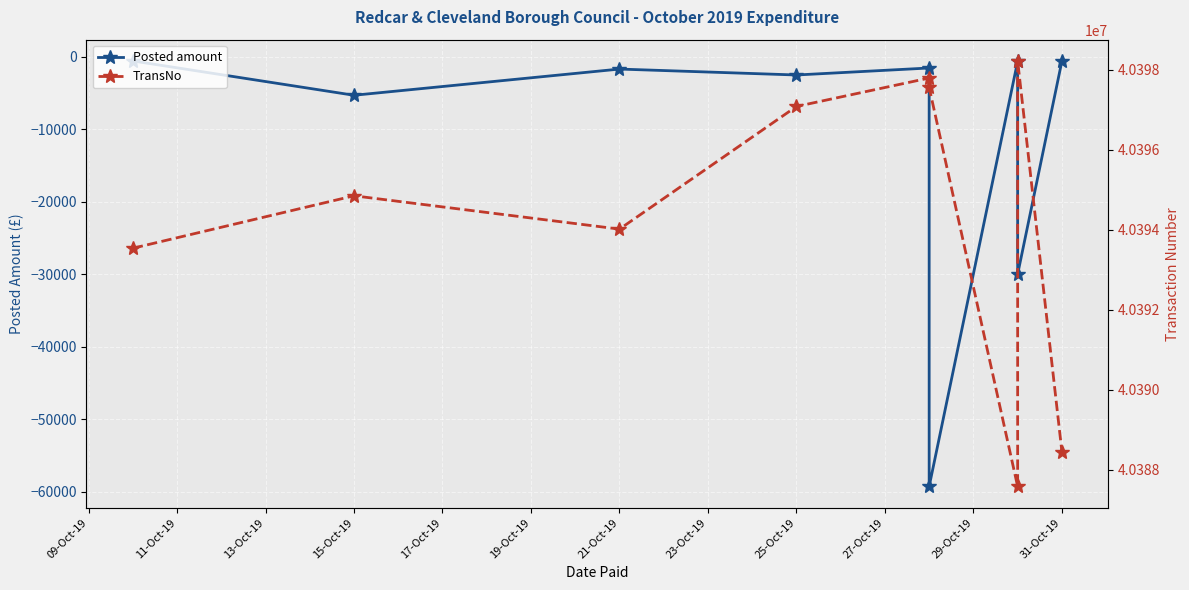

Which series has the widest spread of values?

Posted amount